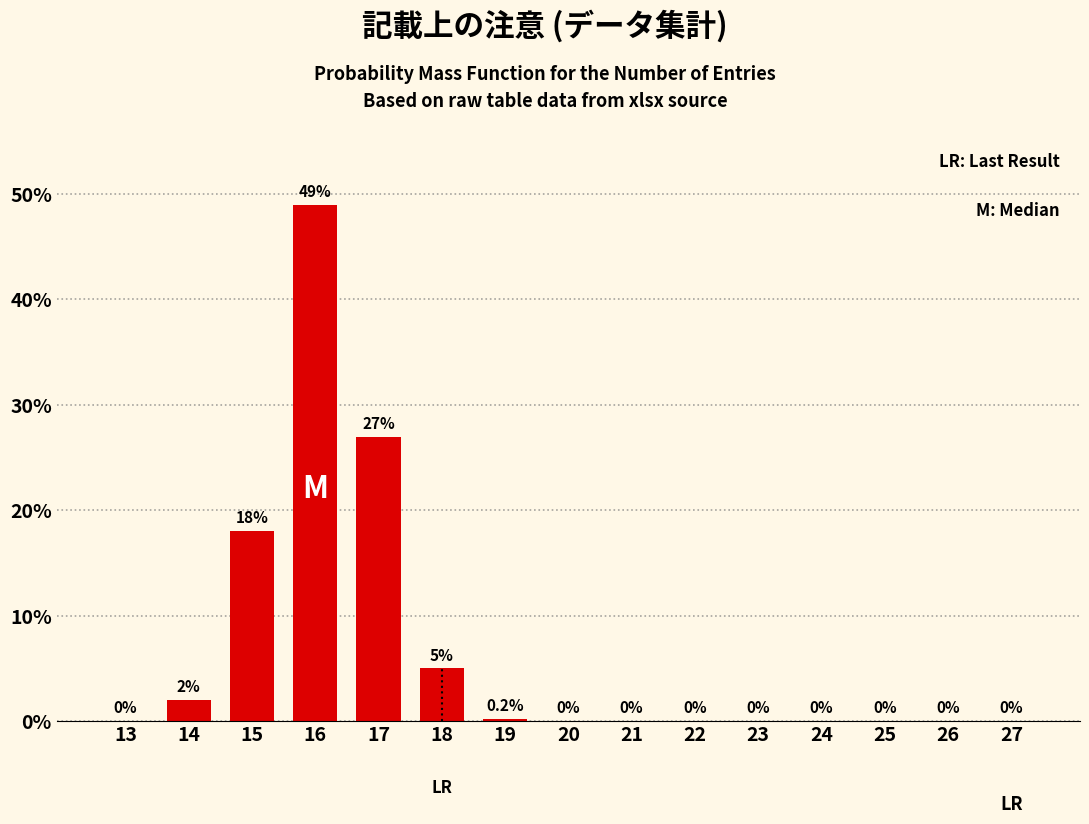

Reading left to right, extract all data points from this chart.

13=0.0	14=2.0	15=18.0	16=49.0	17=27.0	18=5.0	19=0.2	20=0.0	21=0.0	22=0.0	23=0.0	24=0.0	25=0.0	26=0.0	27=0.0